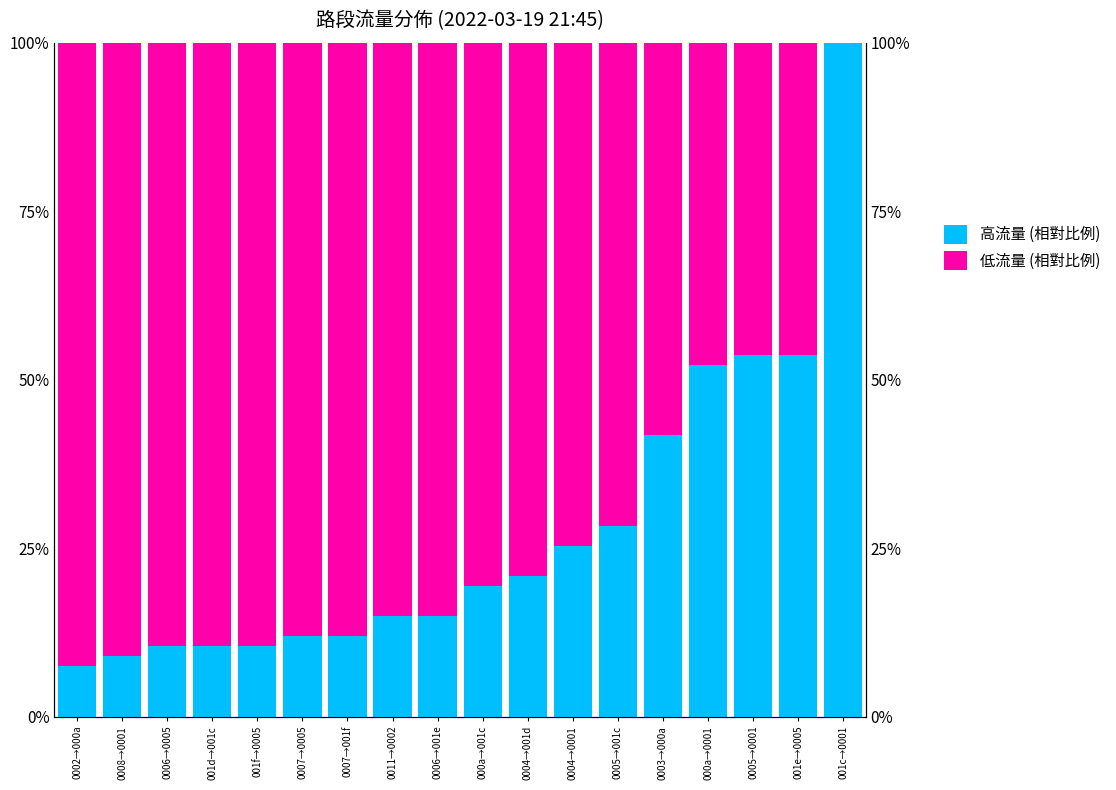

What is the label of the 11th bar from the left?

0004→001d